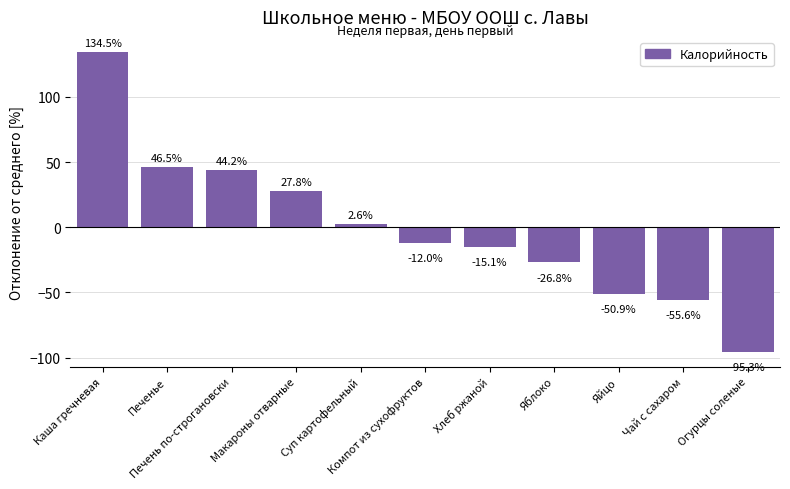

Reading left to right, transcribe all the data shown in this chart.

134.5	46.5	44.2	27.8	2.6	-12.0	-15.1	-26.8	-50.9	-55.6	-95.3